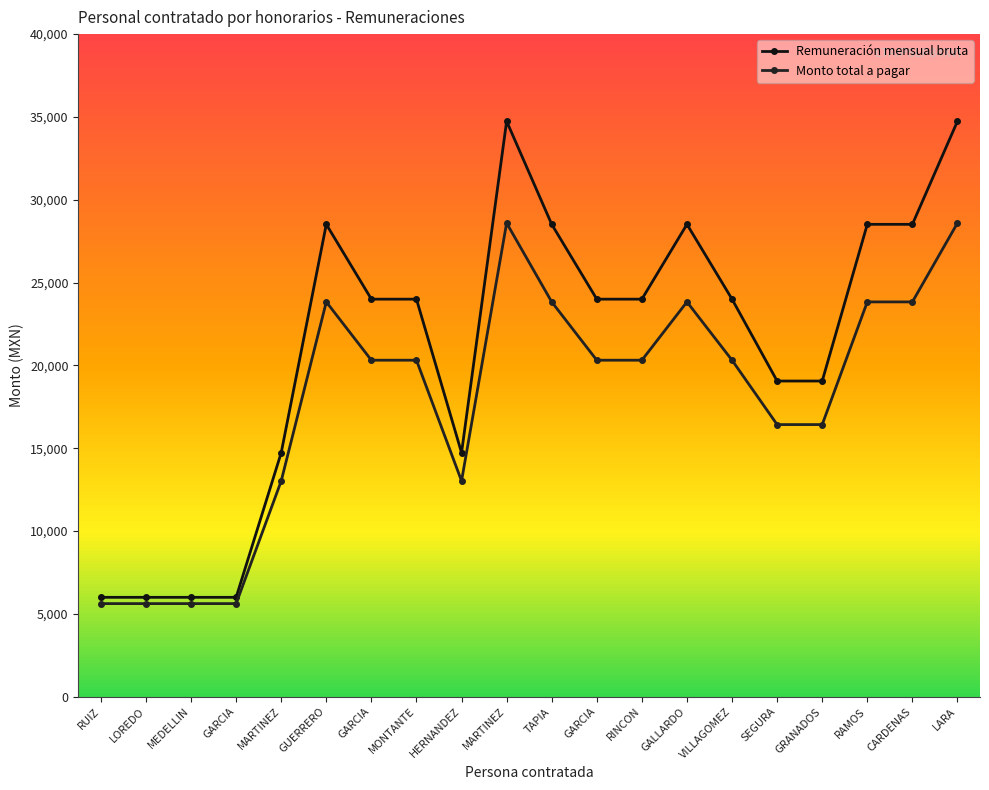

Which series has the widest spread of values?

Remuneración mensual bruta